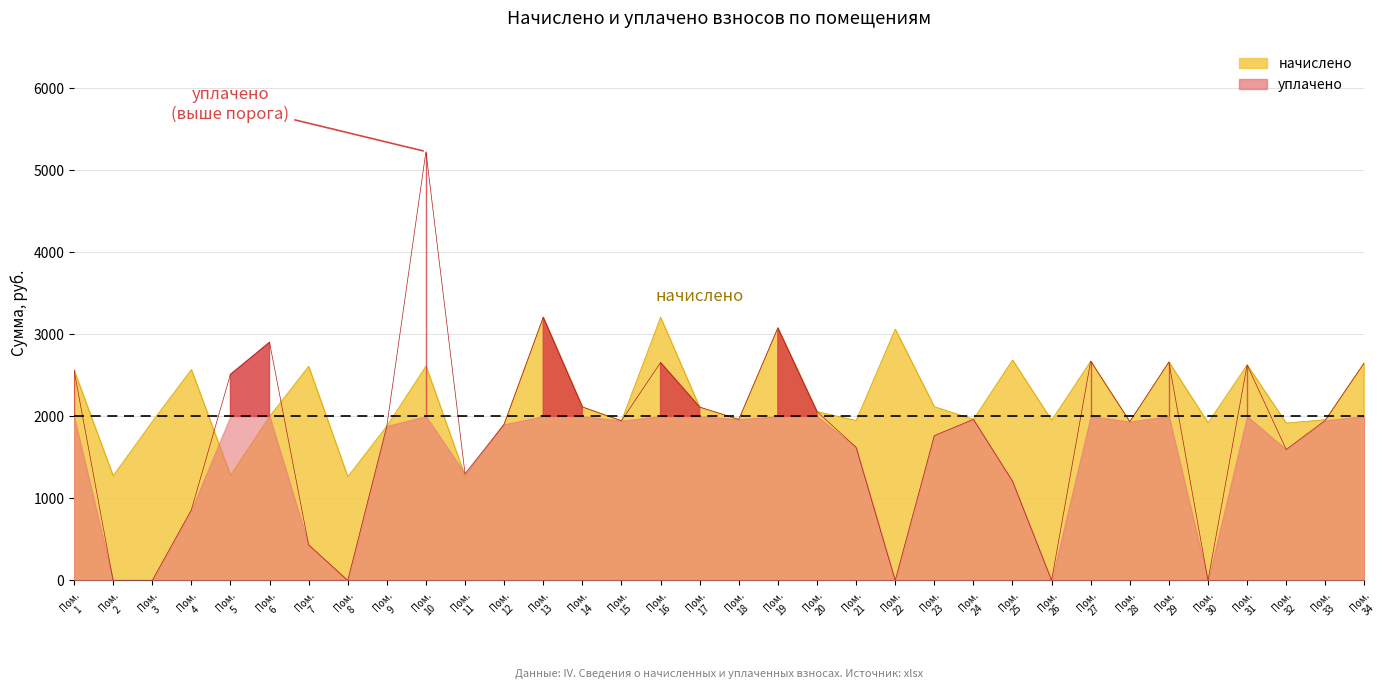

What are all the series names shown in the legend?

начислено, уплачено